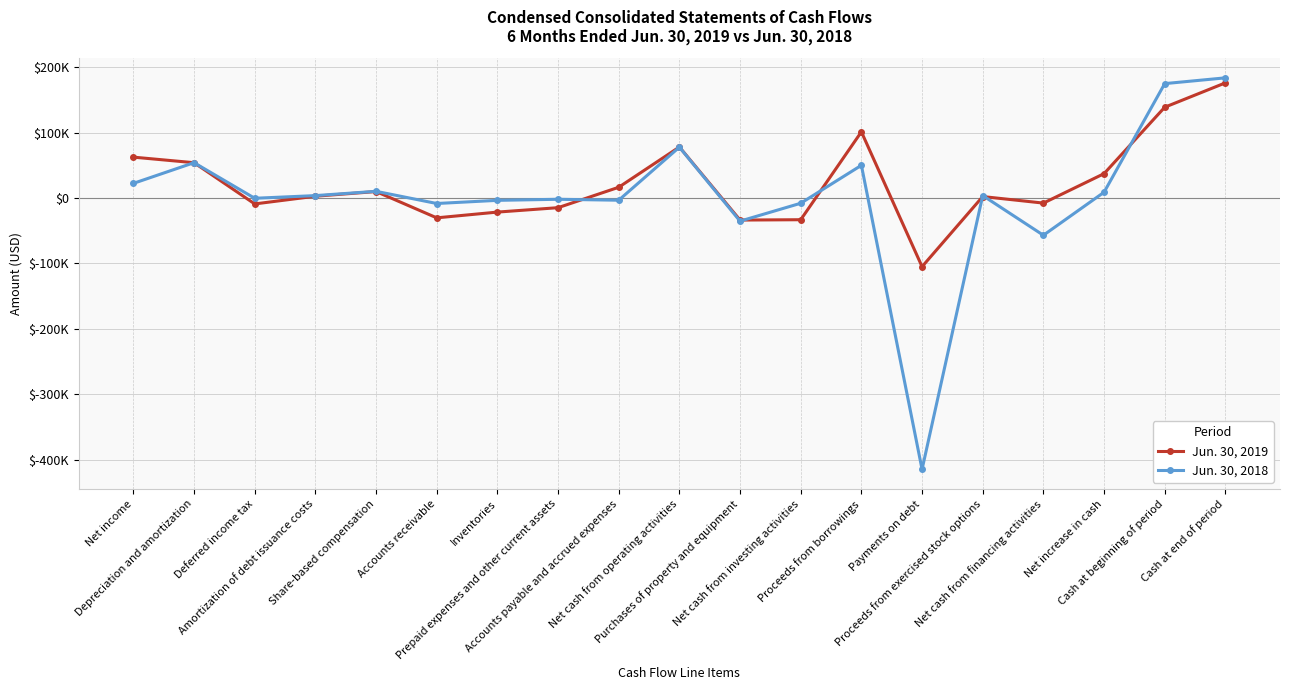

The value of Jun. 30, 2018 at Cash at end of period is 183771. True or false?

True